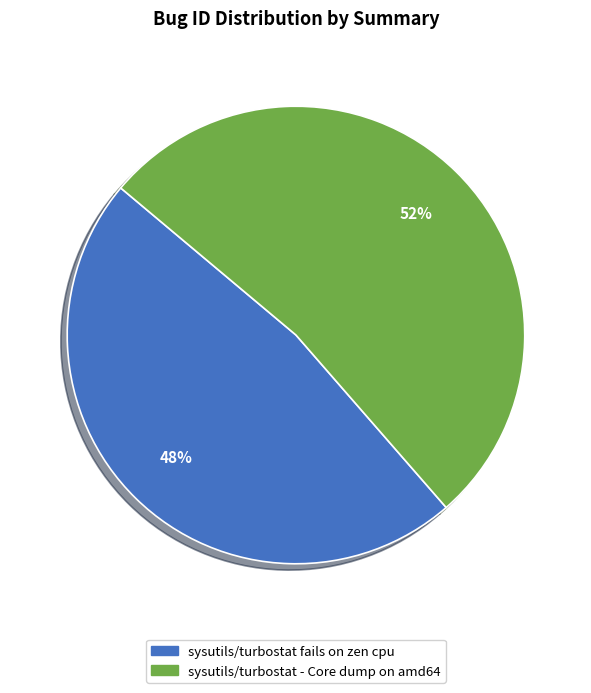

How many segments does this pie chart have?

2